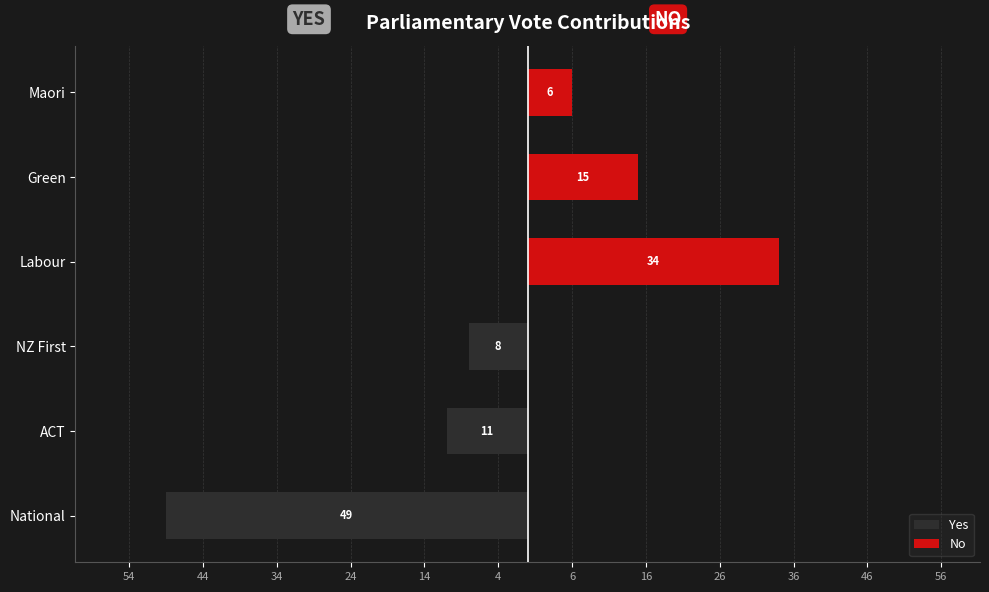

What is the average value of the Yes series?

-11